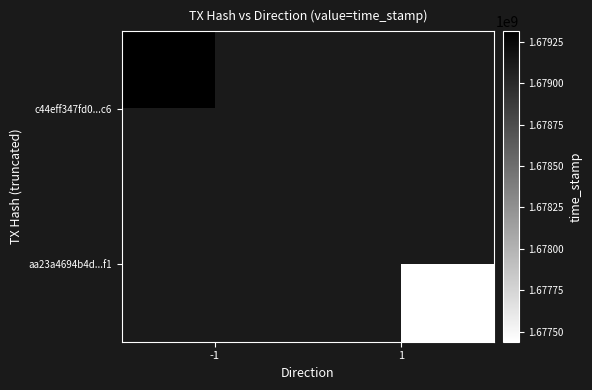

At how many categories does at least one series exceed 1677837009?

1